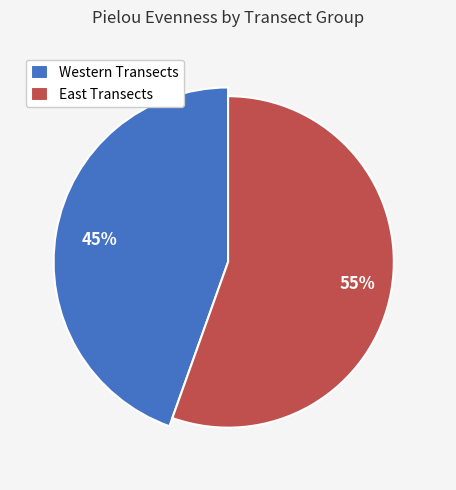

Which slice represents more than half of the pie?

East Transects